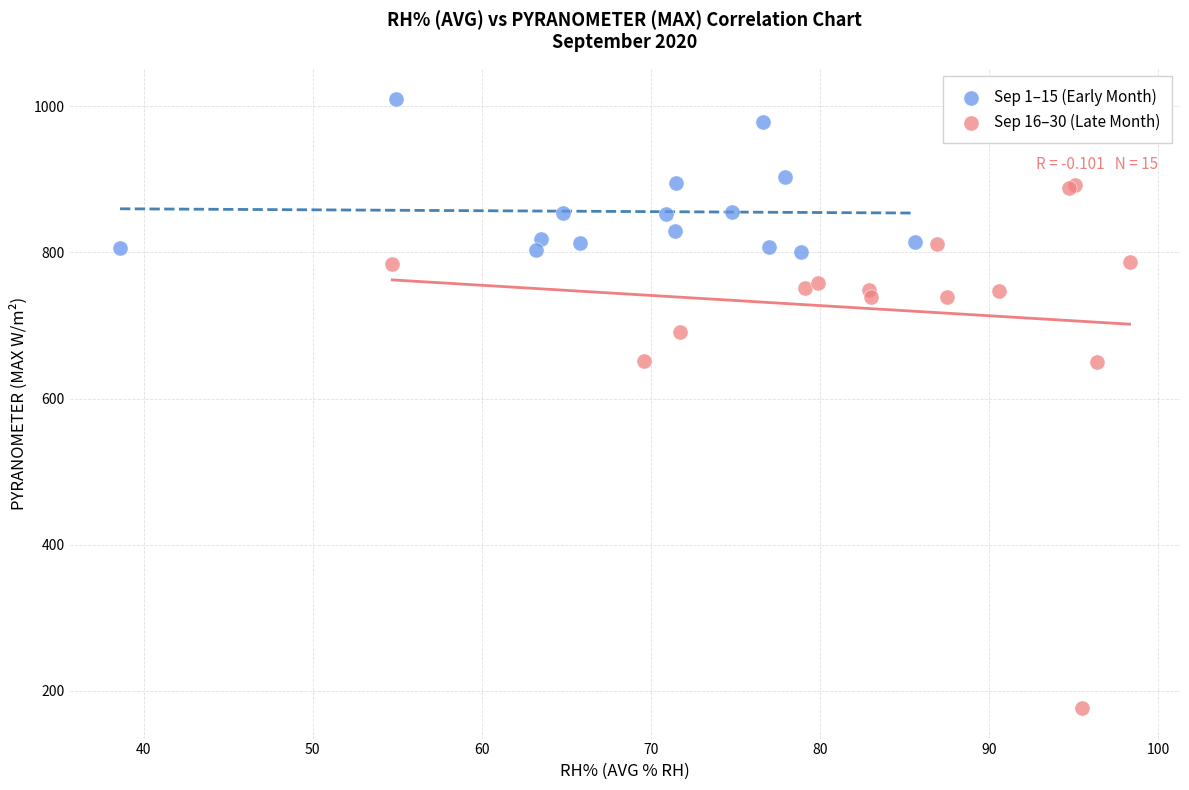

Which series reaches the maximum Y coordinate?

Sep 1–15 (Early Month)